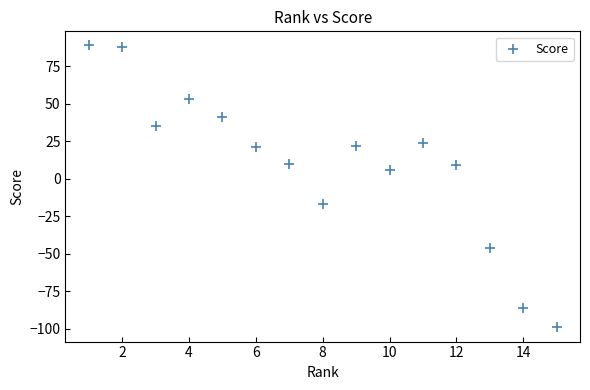

What is the range of Y values (max minus min)?

188